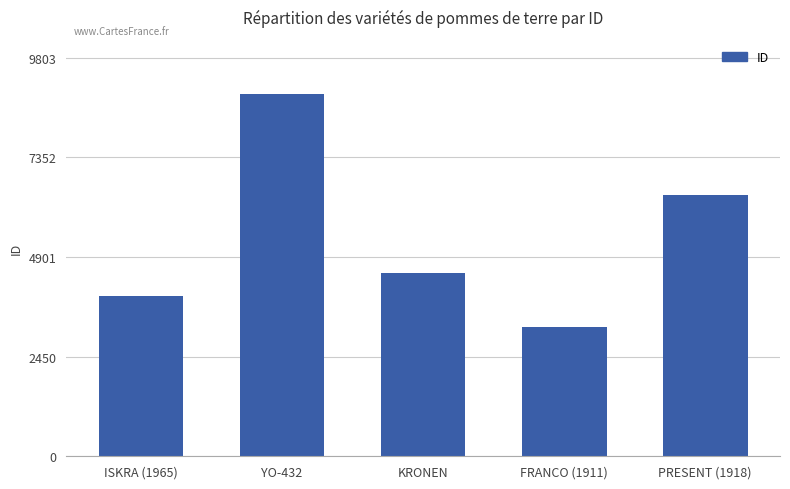

Reading left to right, list all the values displayed in this chart.

3936	8912	4502	3182	6423